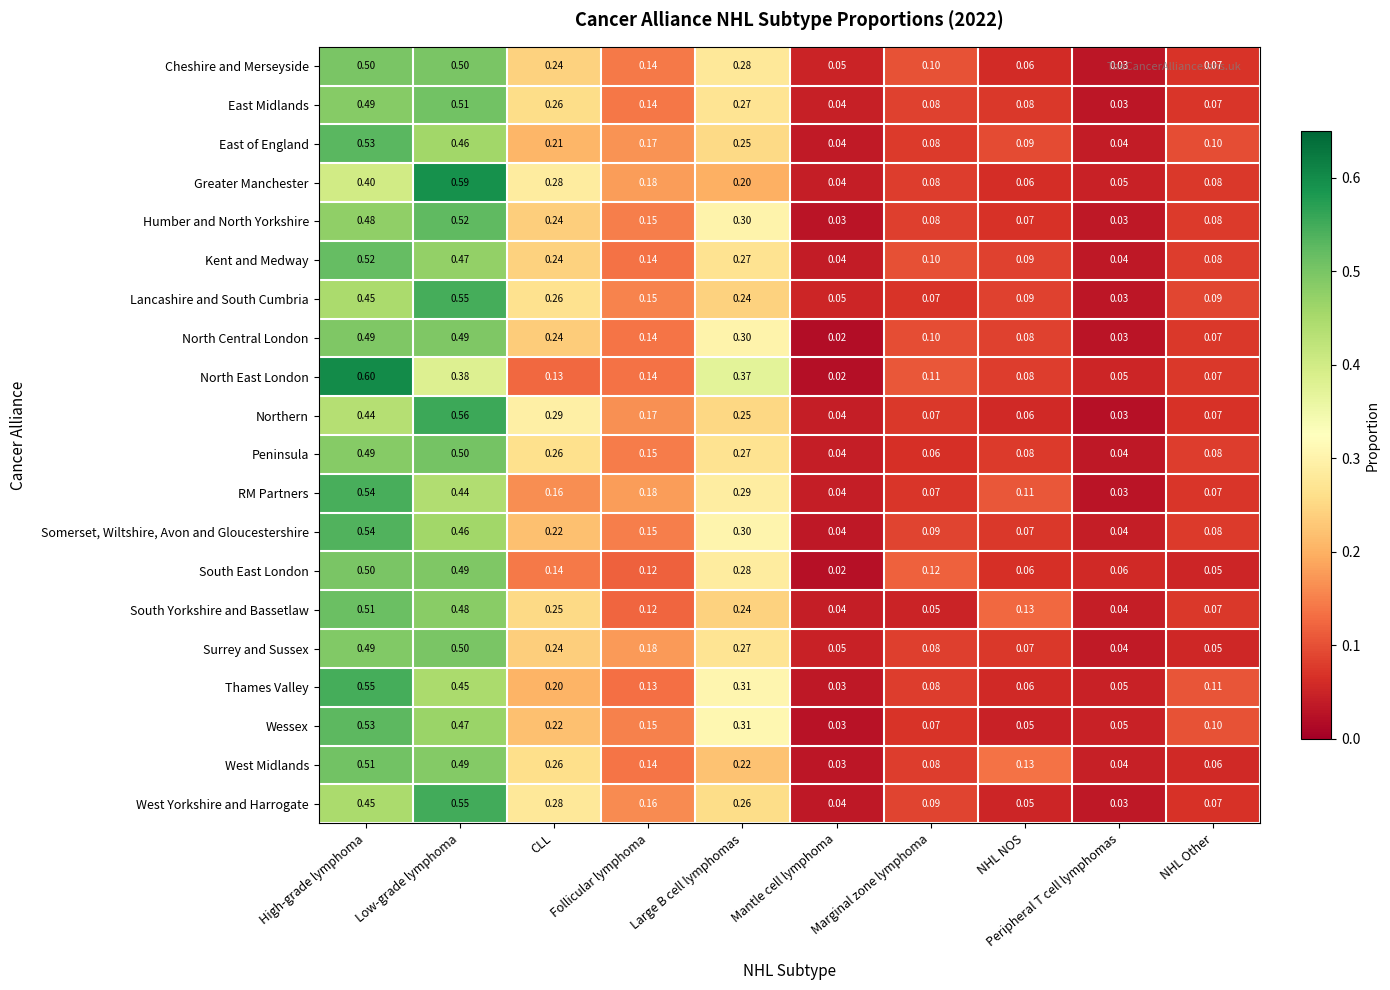

At which category is the sum across all series the highest?

High-grade lymphoma